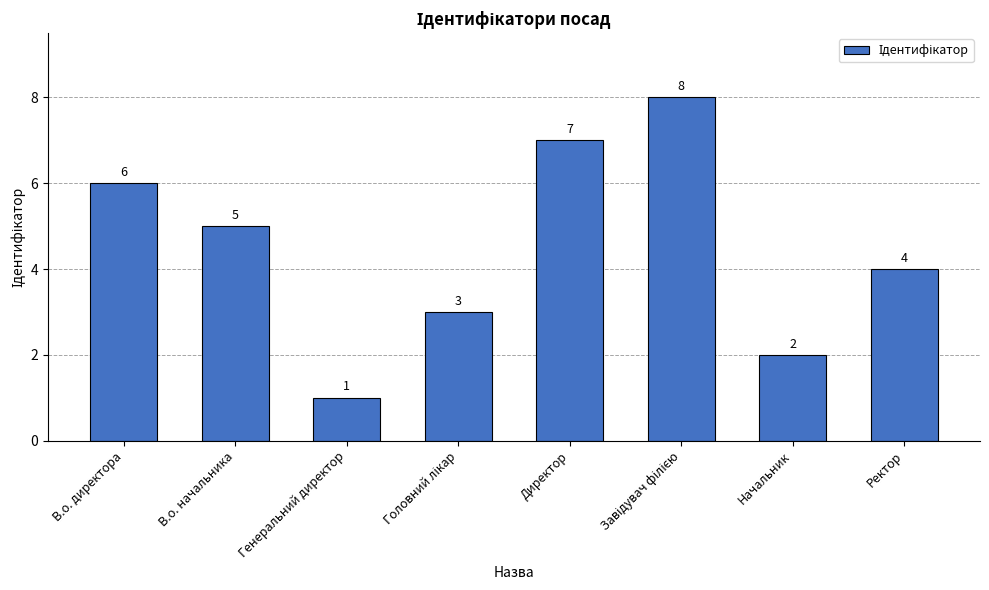

Approximately how many times larger is the value at Ректор compared to В.о. начальника?

0.8